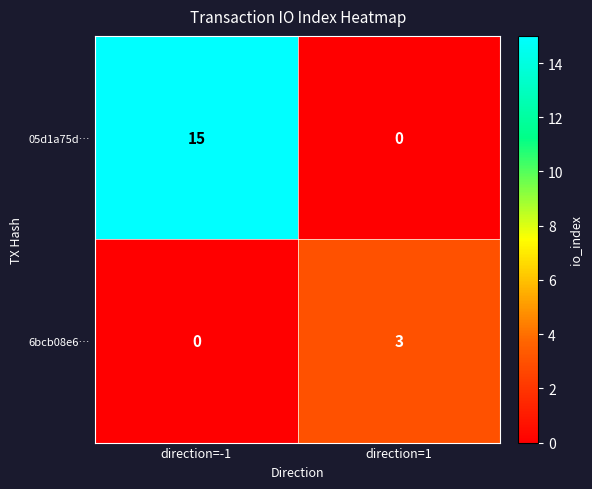

How many distinct data groups are displayed?

2